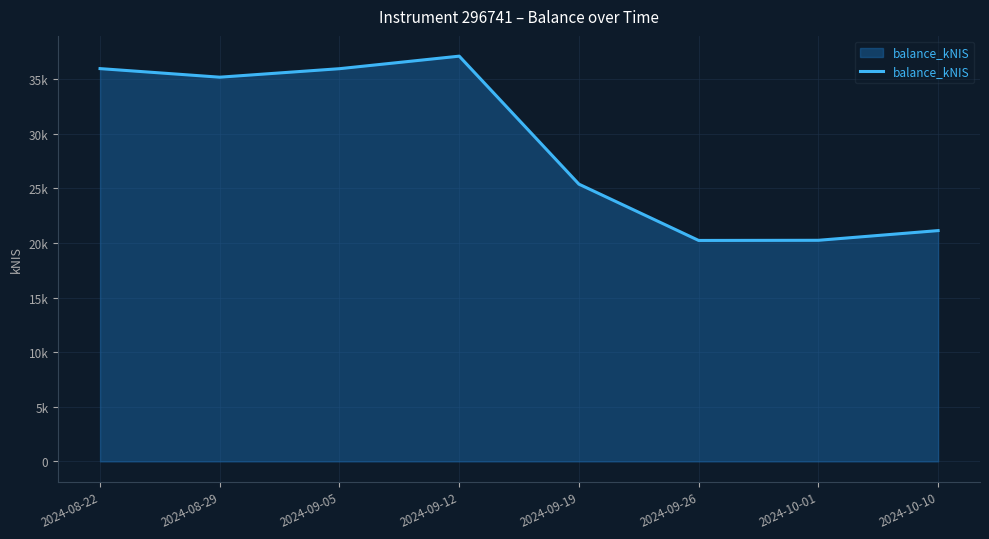

Count the number of values greater than 35189.

4